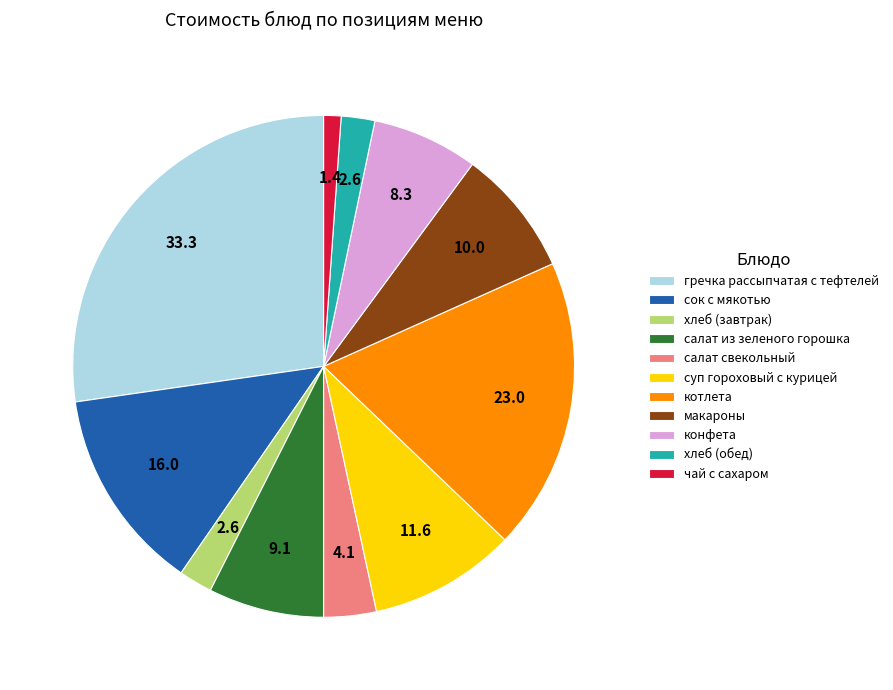

True or false: котлета accounts for 25% of the total.

False